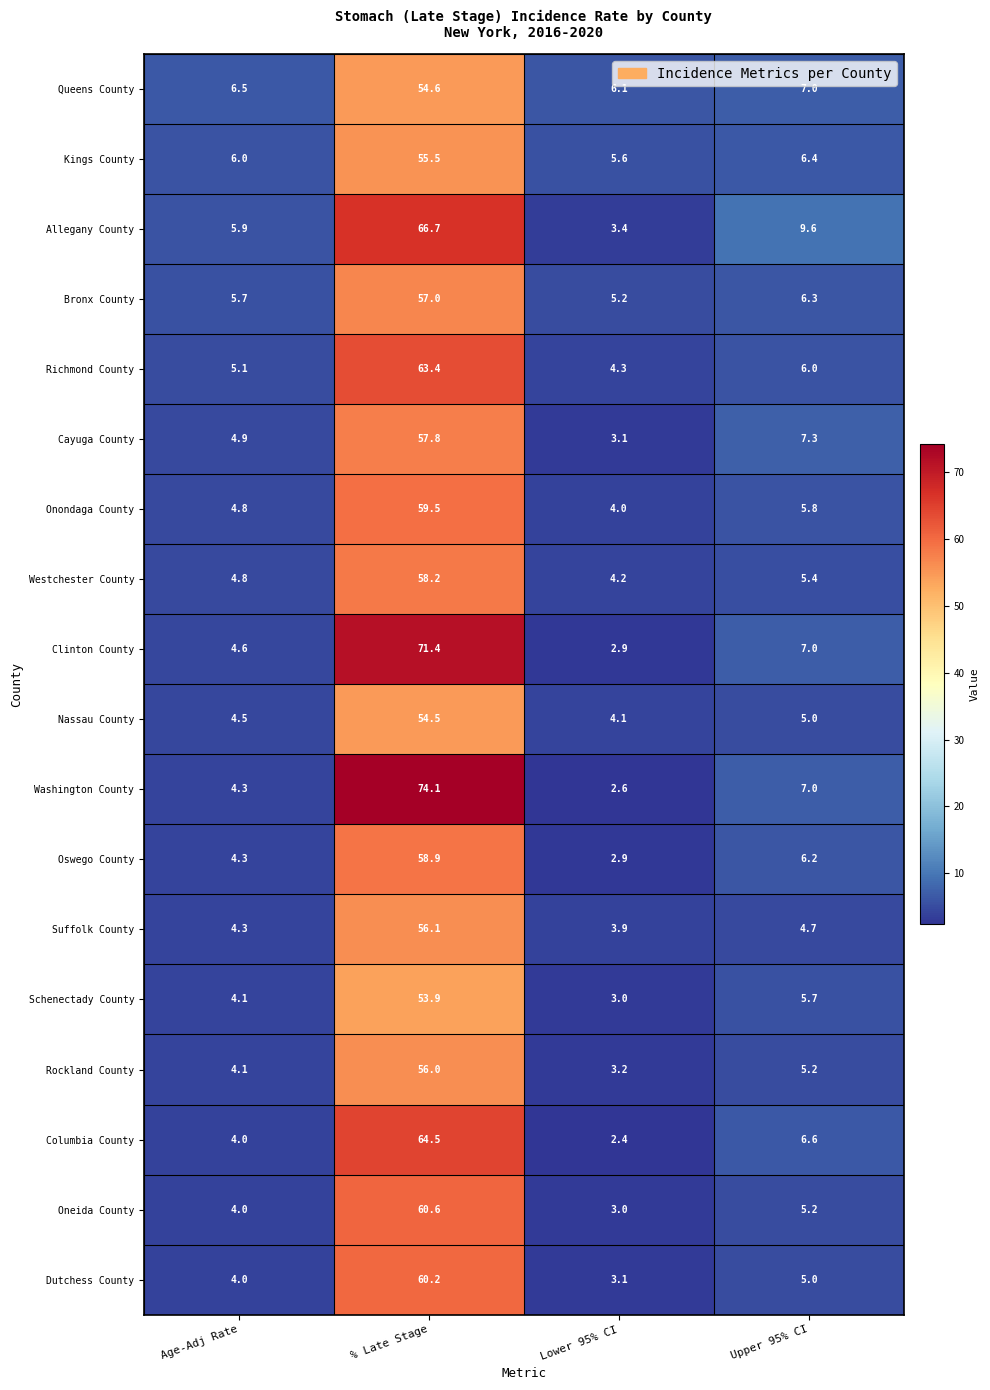

What value does the Rockland County series have at % Late Stage?

56.0